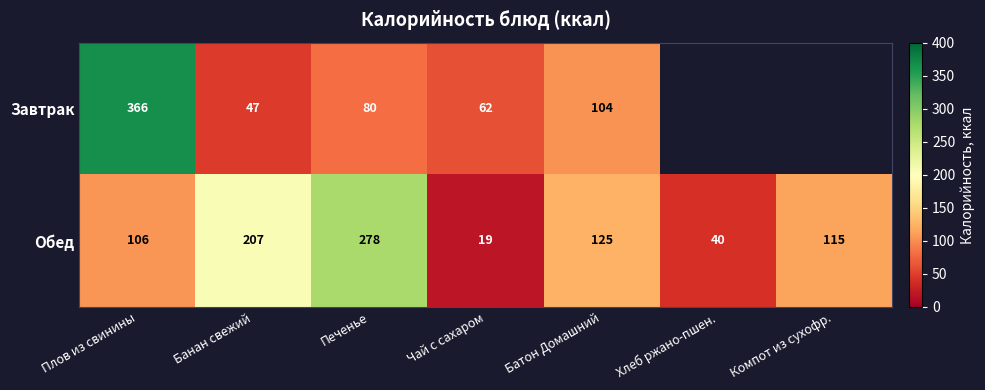

The value of Обед at Чай с сахаром is 19. True or false?

True